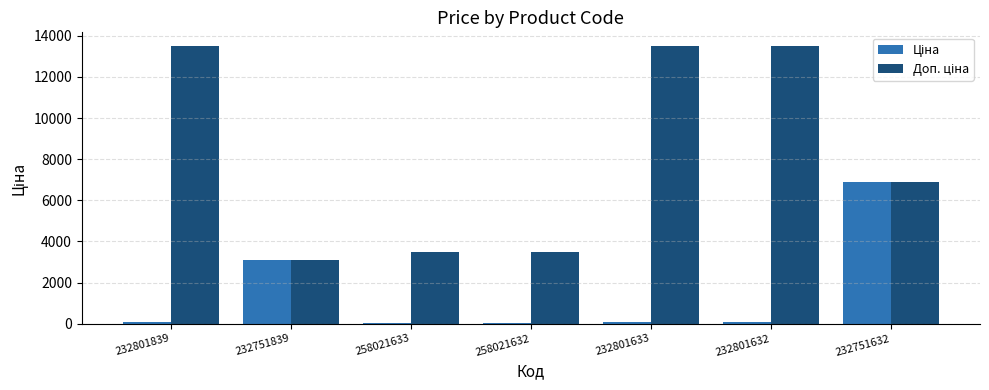

What is the total value across all series at 232751839?

6182.2